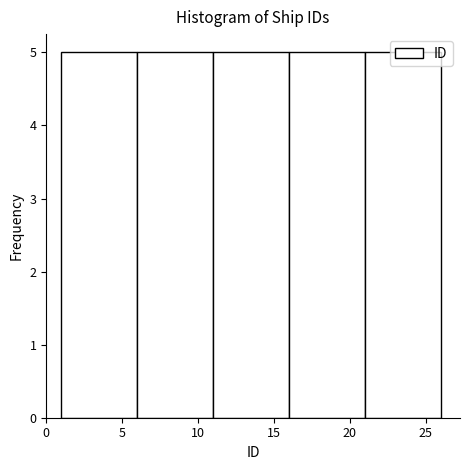

Reading left to right, transcribe this chart: for each bar, give the range it covers on the x-axis and its height. The values are not printed on the chart, so give them approximately, as read against the axis.

1 to 6: 5
6 to 11: 5
11 to 16: 5
16 to 21: 5
21 to 26: 5